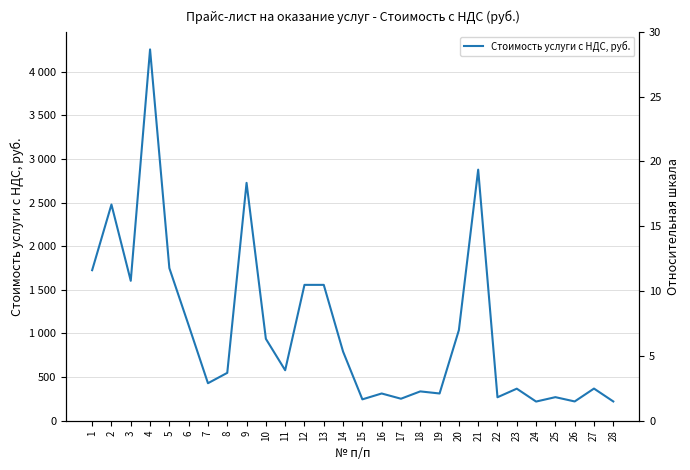

Rank the categories by value from lowest to highest.

24, 26, 28, 15, 17, 22, 25, 16, 19, 18, 23, 27, 7, 8, 11, 14, 10, 20, 6, 12, 13, 3, 1, 5, 2, 9, 21, 4